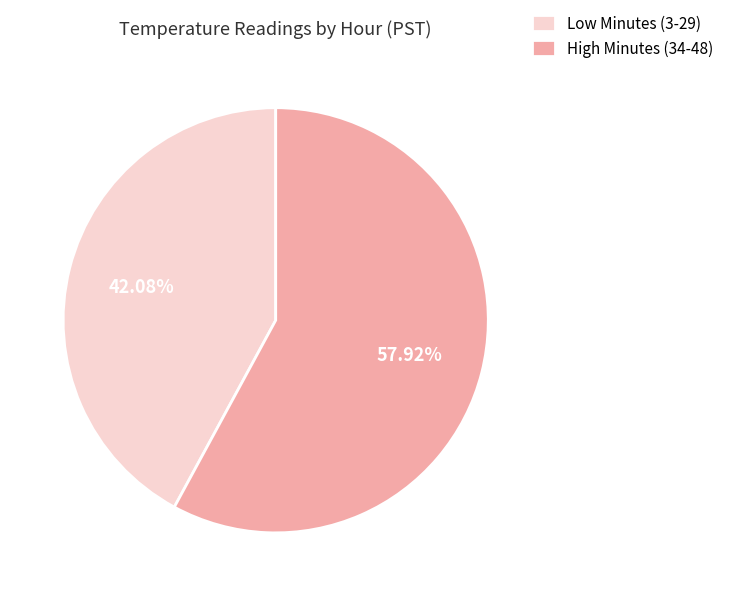

Which has a higher value, Low Minutes (3-29) or High Minutes (34-48)?

High Minutes (34-48)